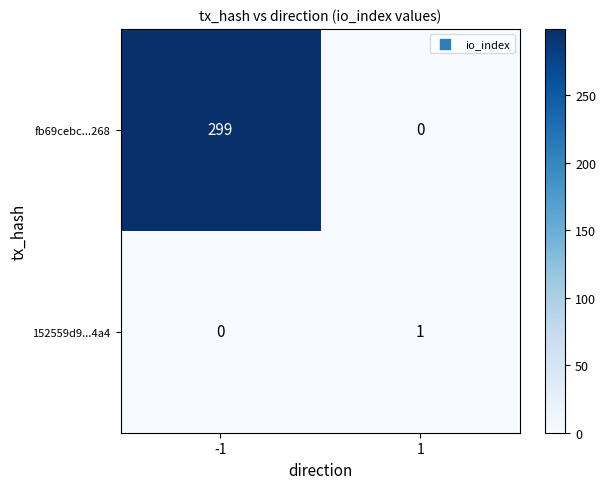

The value of fb69cebc...268 at -1 is 203. True or false?

False